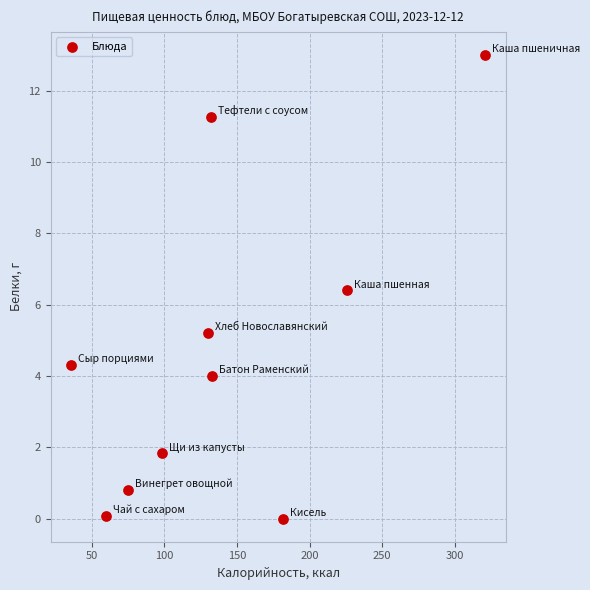

What is the range of Y values (max minus min)?

13.0